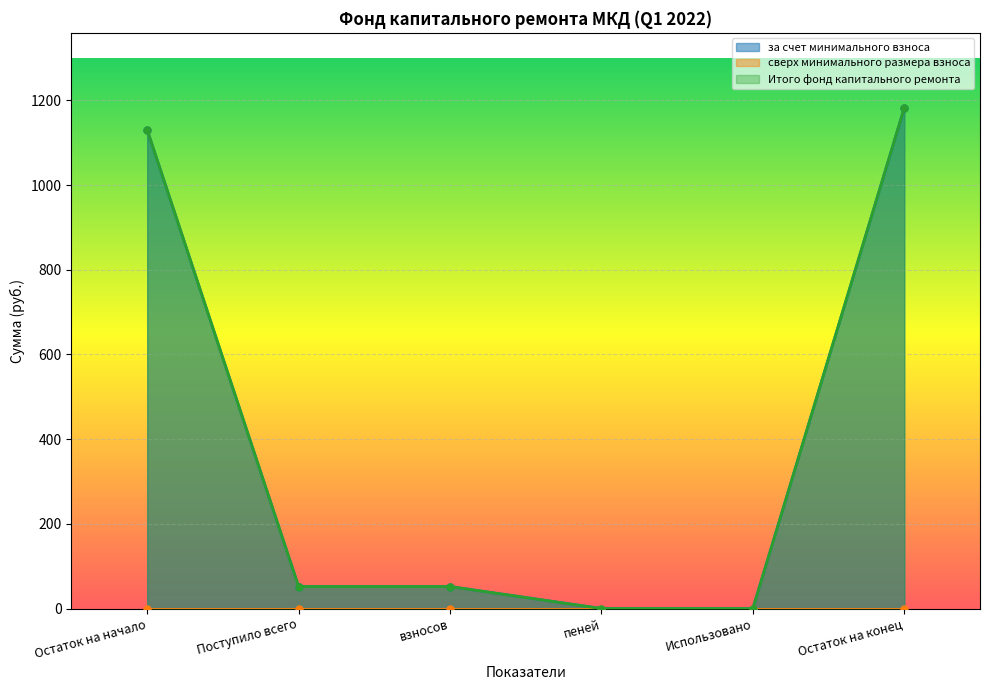

Which series has the largest total across all categories?

за счет минимального взноса